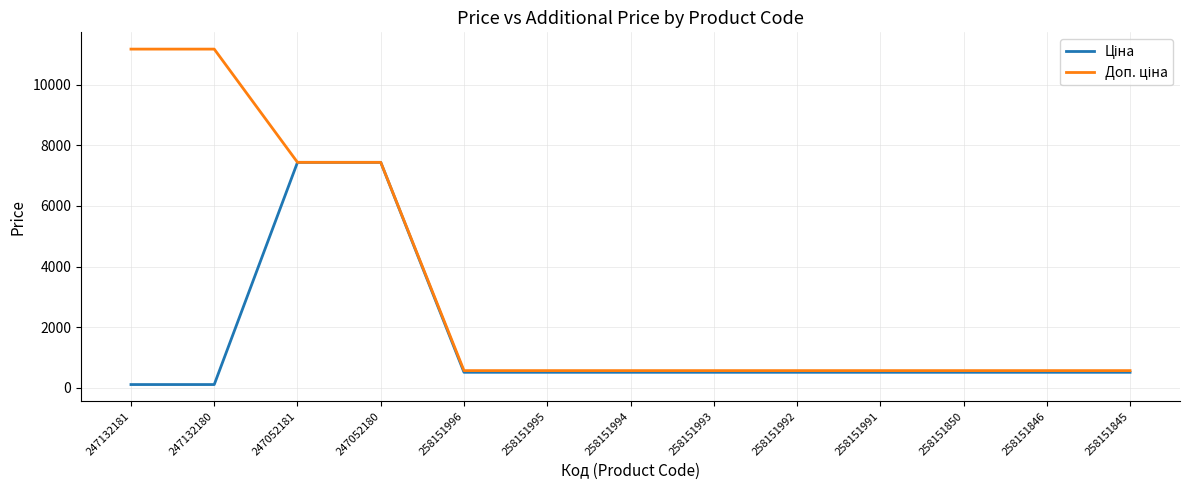

What is the greatest value displayed?

11169.0